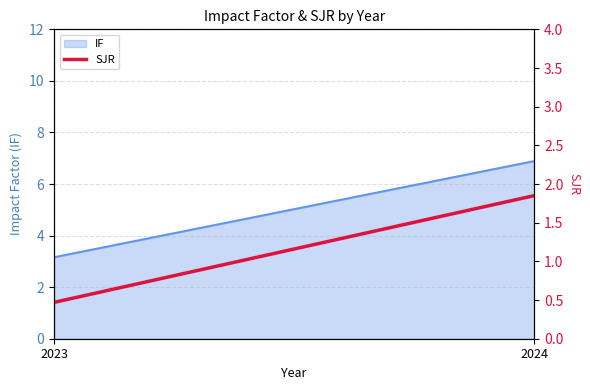

Rank the categories by value from highest to lowest.

2024, 2023